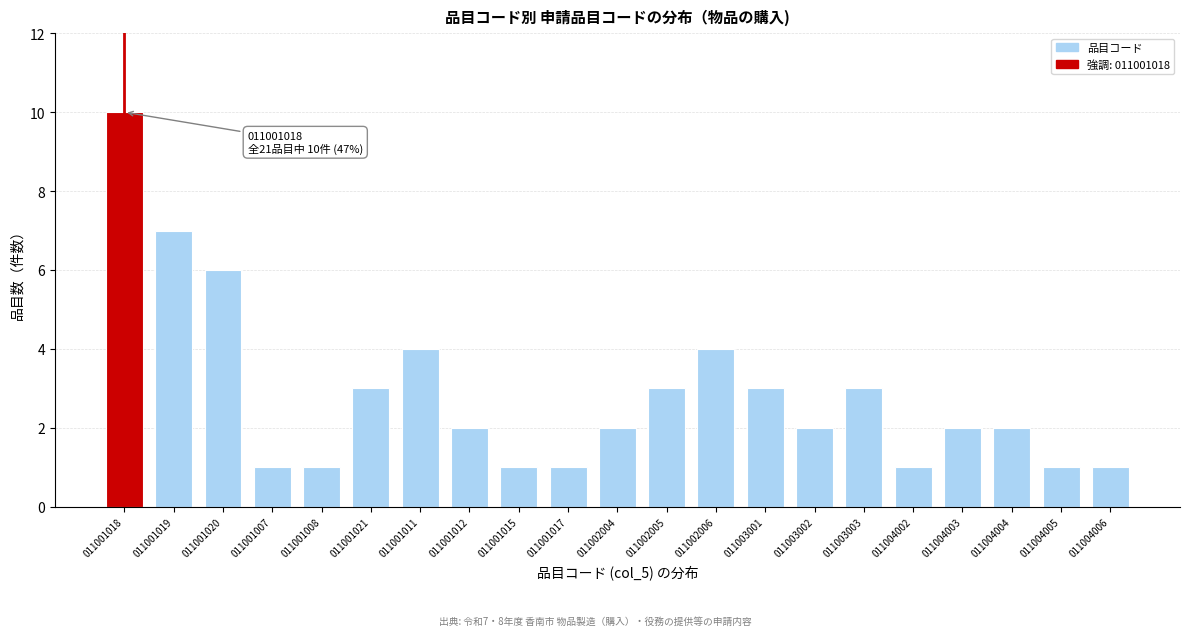

Reading right to left, extract all data points from this chart.

011004006=1	011004005=1	011004004=2	011004003=2	011004002=1	011003003=3	011003002=2	011003001=3	011002006=4	011002005=3	011002004=2	011001017=1	011001015=1	011001012=2	011001011=4	011001021=3	011001008=1	011001007=1	011001020=6	011001019=7	011001018=10